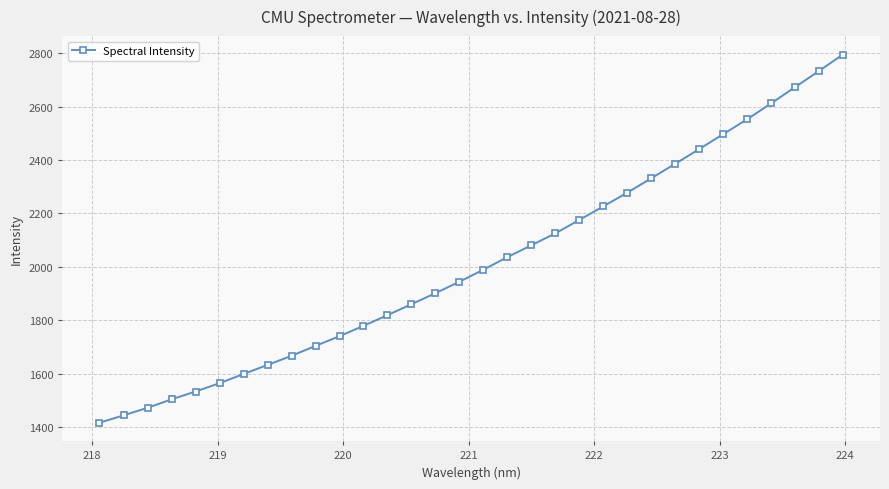

What is the value of the 28th point from the left?

2552.4